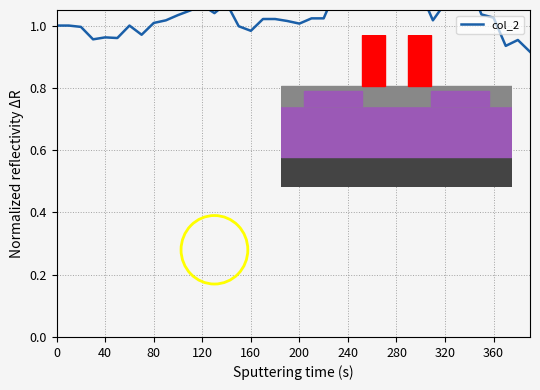

What is the sum of all values?

41.4